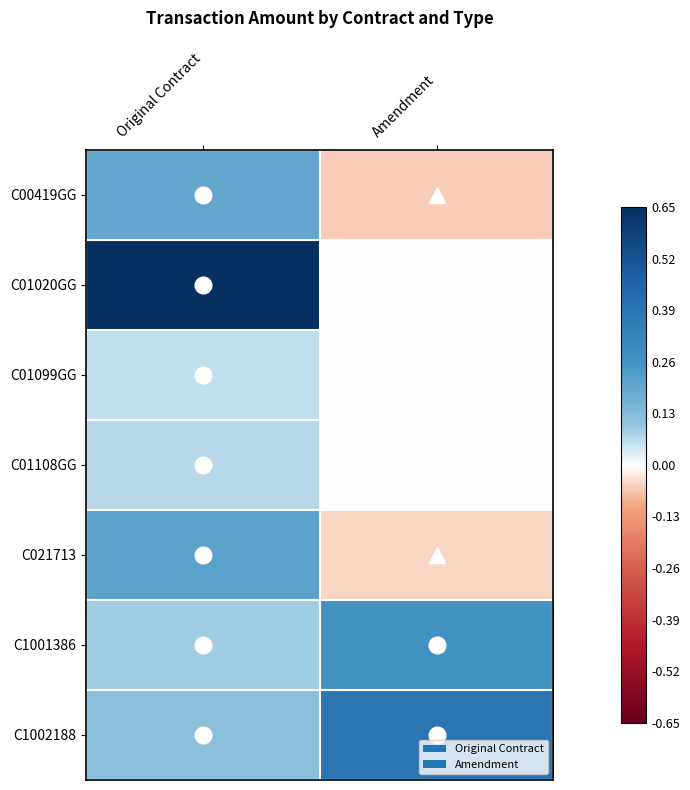

What is the greatest value displayed?

1.0